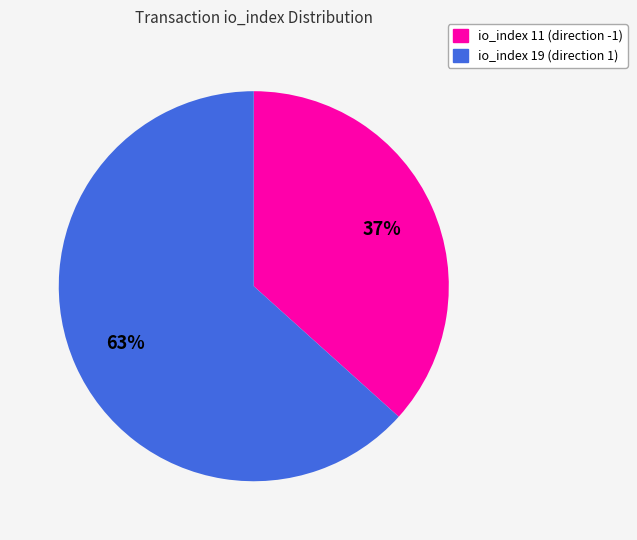

To the nearest percent, what is the average slice percentage?

50%